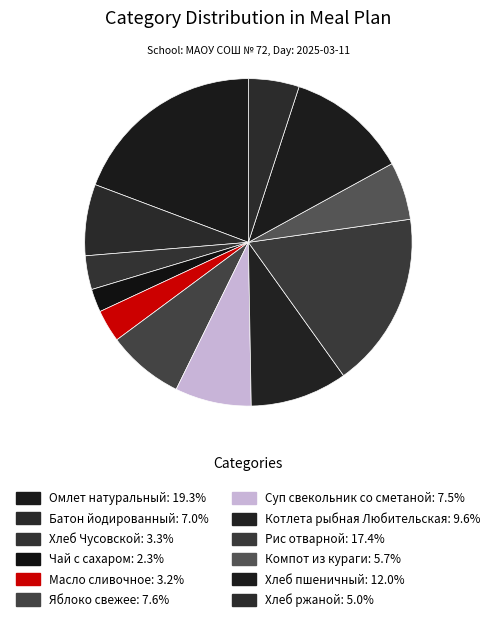

Count the number of slices in the pie.

12